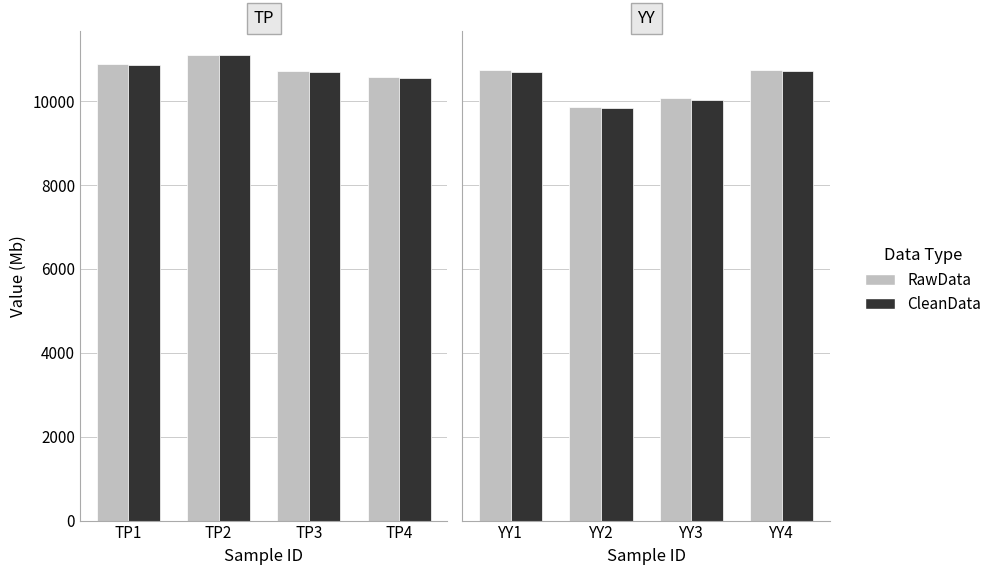

How many groups of bars are there?

4